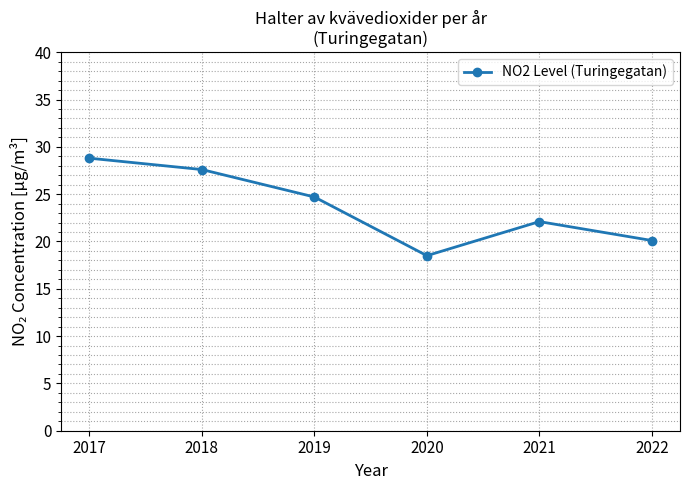

What is the average value?

23.6